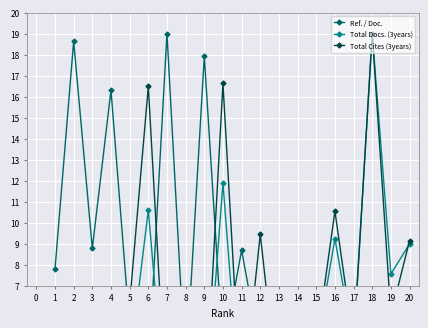

At which category does the chart reach its minimum across all series?

14